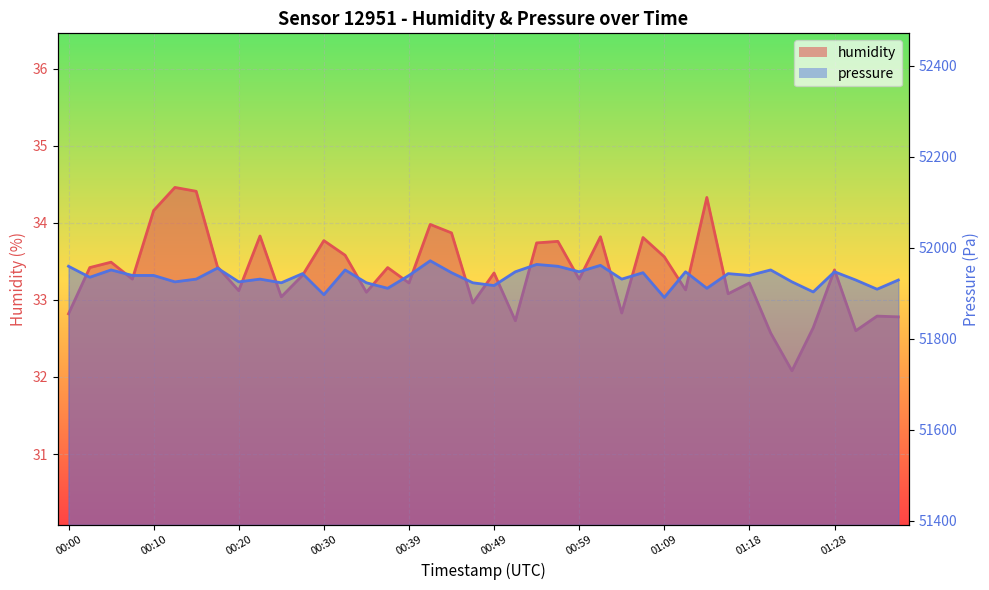

The chart shows a value of 33.4 at 00:37. True or false?

True